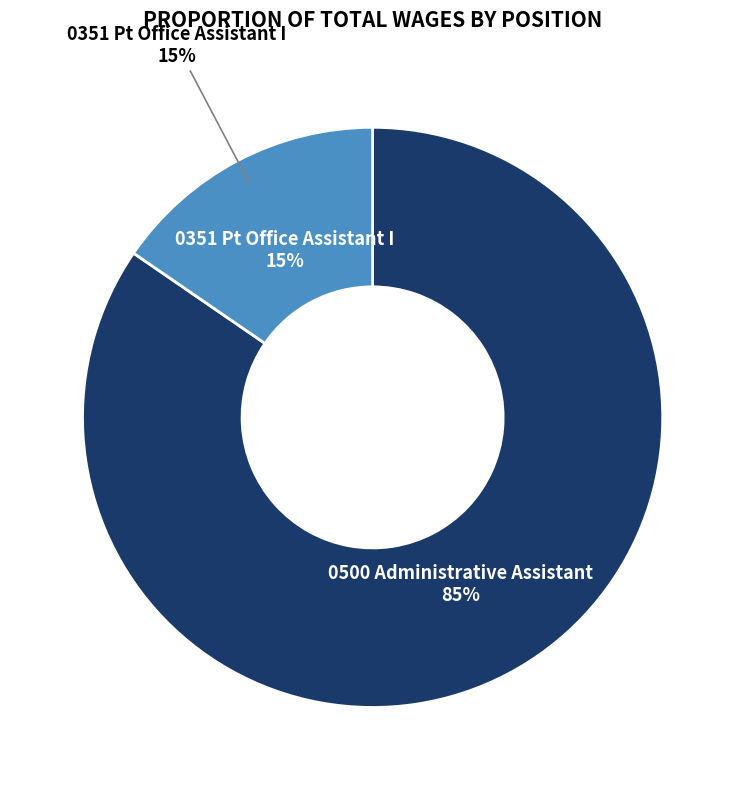

To the nearest percent, what percentage of the pie is 0351 Pt Office Assistant I?

15%